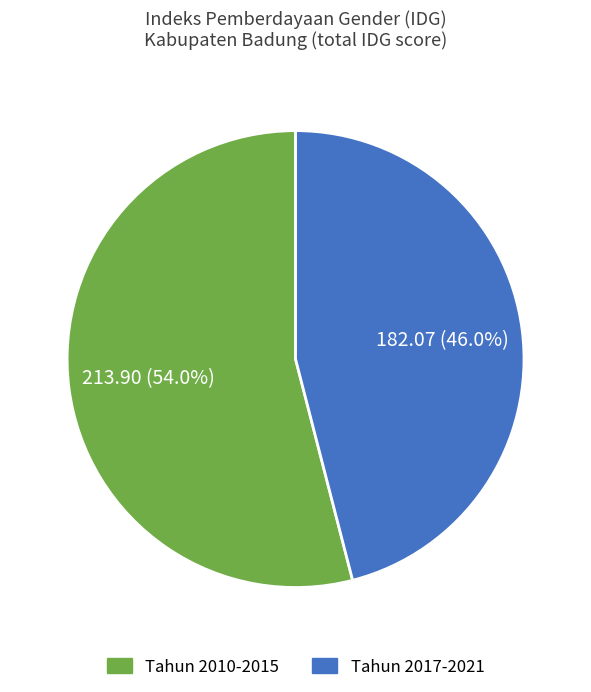

Is there any slice that represents more than half of the pie?

Yes